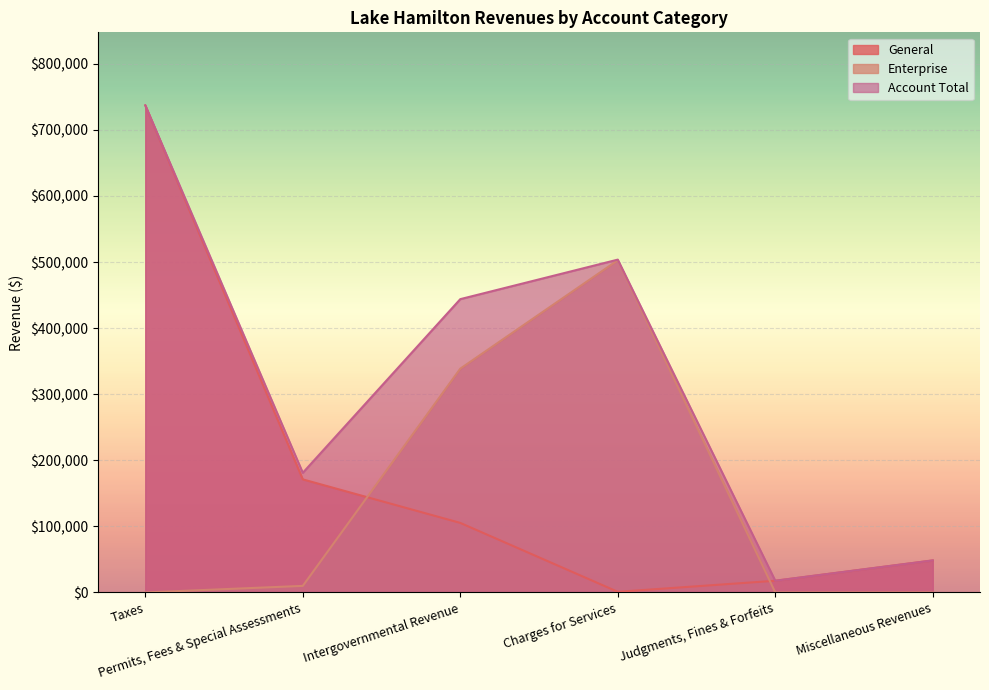

What is the value of the Account Total point at the 2nd from the left?

181029